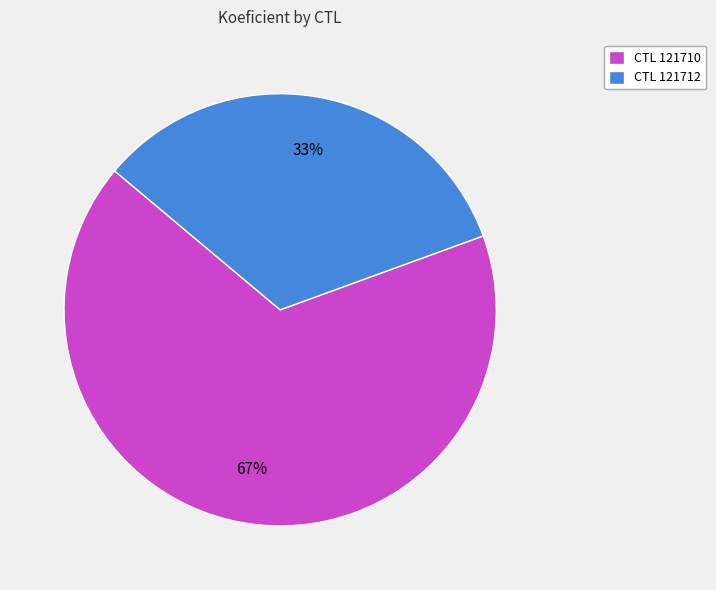

Count the number of slices in the pie.

2